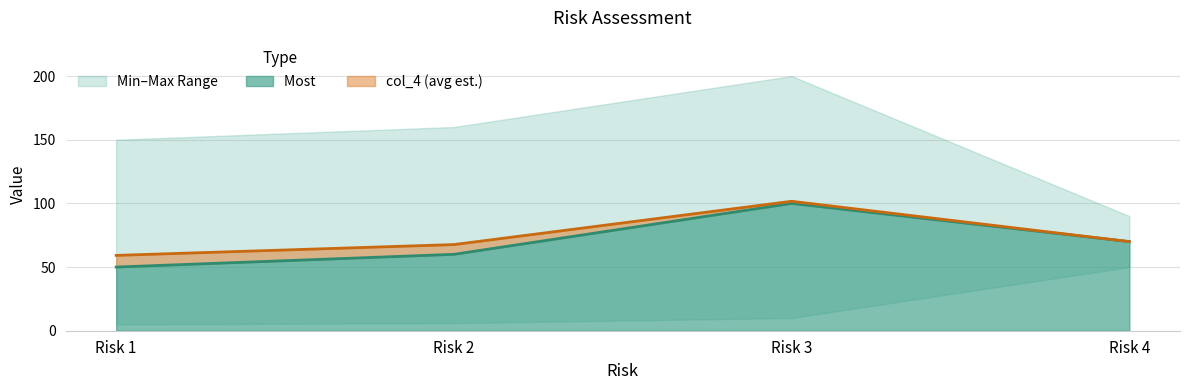

True or false: col_4 has more than 0 points higher than both neighbors.

True